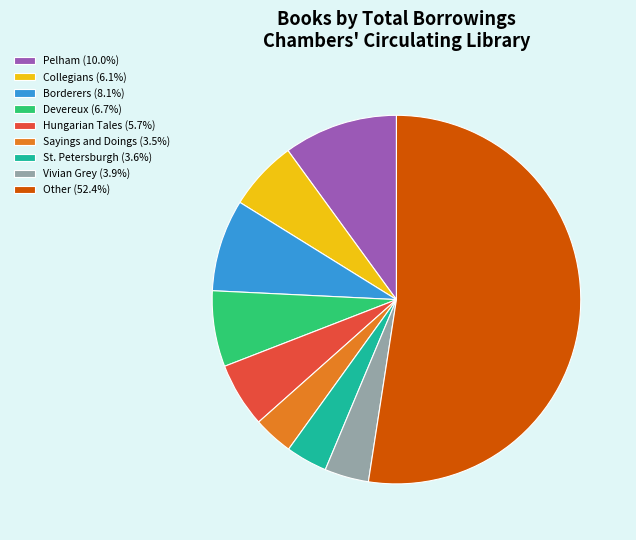

Does any single category account for the majority?

Yes